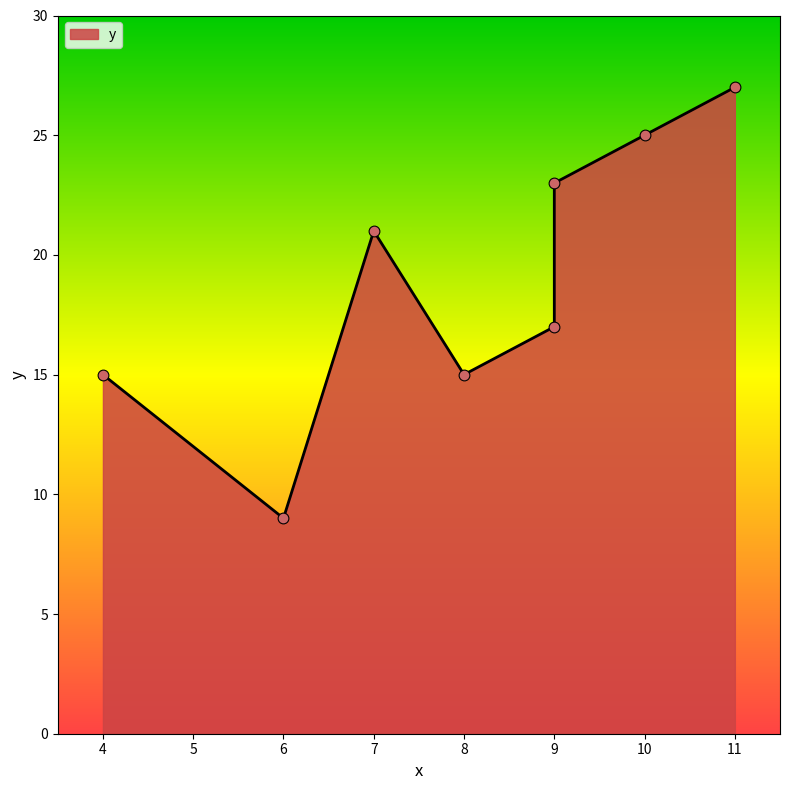

Between 6 and 10, which is larger?

10